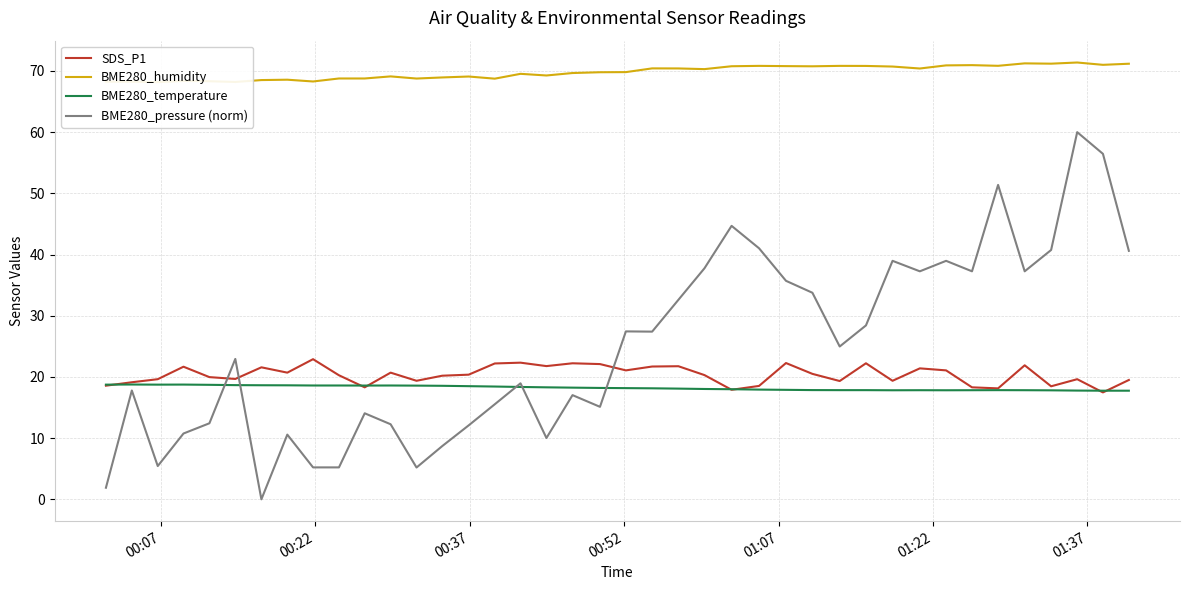

Reading left to right, list all the values displayed in this chart.

SDS_P1: 18.6	19.1	19.6	21.7	20.0	19.7	21.6	20.7	22.9	20.3	18.3	20.7	19.4	20.2	20.4	22.2	22.3	21.8	22.2	22.1	21.1	21.7	21.8	20.3	17.9	18.5	22.3	20.5	19.3	22.2	19.4	21.4	21.1	18.3	18.1	21.9	18.5	19.6	17.5	19.5
BME280_humidity: 68.2	68.2	68.2	68.4	68.3	68.2	68.5	68.6	68.3	68.8	68.8	69.1	68.8	68.9	69.1	68.7	69.5	69.3	69.7	69.8	69.8	70.4	70.4	70.3	70.8	70.8	70.8	70.8	70.8	70.8	70.7	70.4	70.9	71.0	70.8	71.2	71.2	71.4	71.0	71.2
BME280_temperature: 18.7	18.8	18.7	18.8	18.7	18.7	18.6	18.6	18.6	18.6	18.6	18.6	18.6	18.6	18.5	18.4	18.4	18.3	18.2	18.2	18.2	18.1	18.1	18.0	18.0	17.9	17.9	17.9	17.8	17.8	17.8	17.8	17.8	17.8	17.8	17.8	17.8	17.8	17.8	17.8
BME280_pressure (norm): 1.9	17.8	5.4	10.8	12.4	22.9	0.0	10.6	5.2	5.2	14.1	12.3	5.2	8.7	12.1	15.5	19.0	10.0	17.0	15.1	27.4	27.4	32.6	37.8	44.7	41.0	35.7	33.8	25.0	28.4	39.0	37.3	39.0	37.3	51.4	37.3	40.7	60.0	56.5	40.6